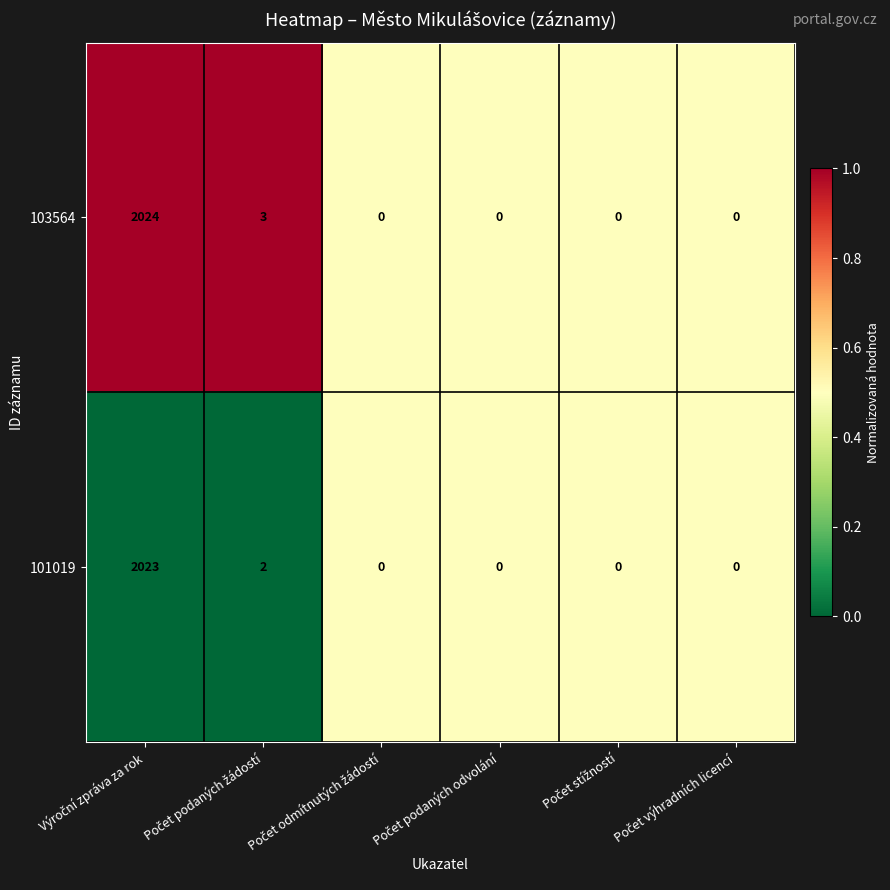

What is the average value of the 103564 series?

338